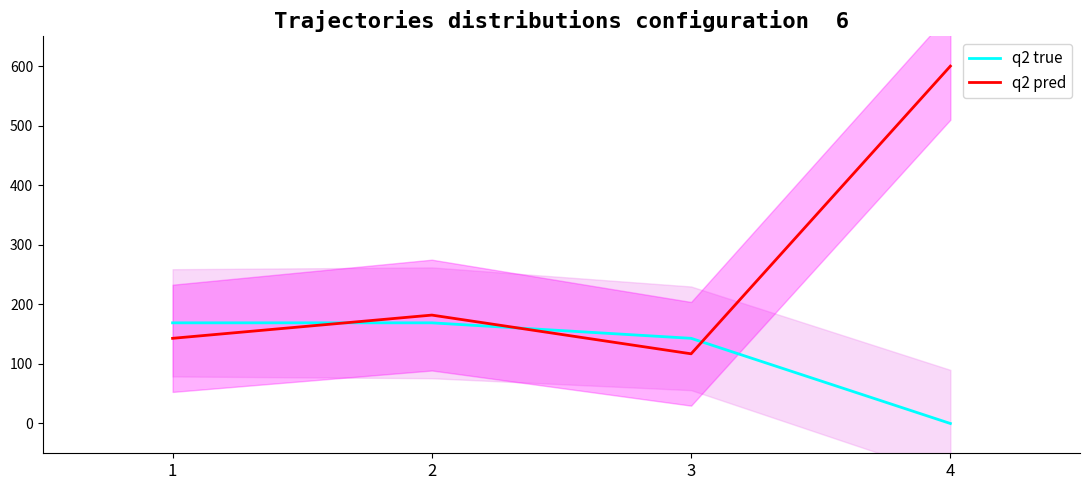

What is the approximate value of q2 pred at 1, to the nearest 10?

140